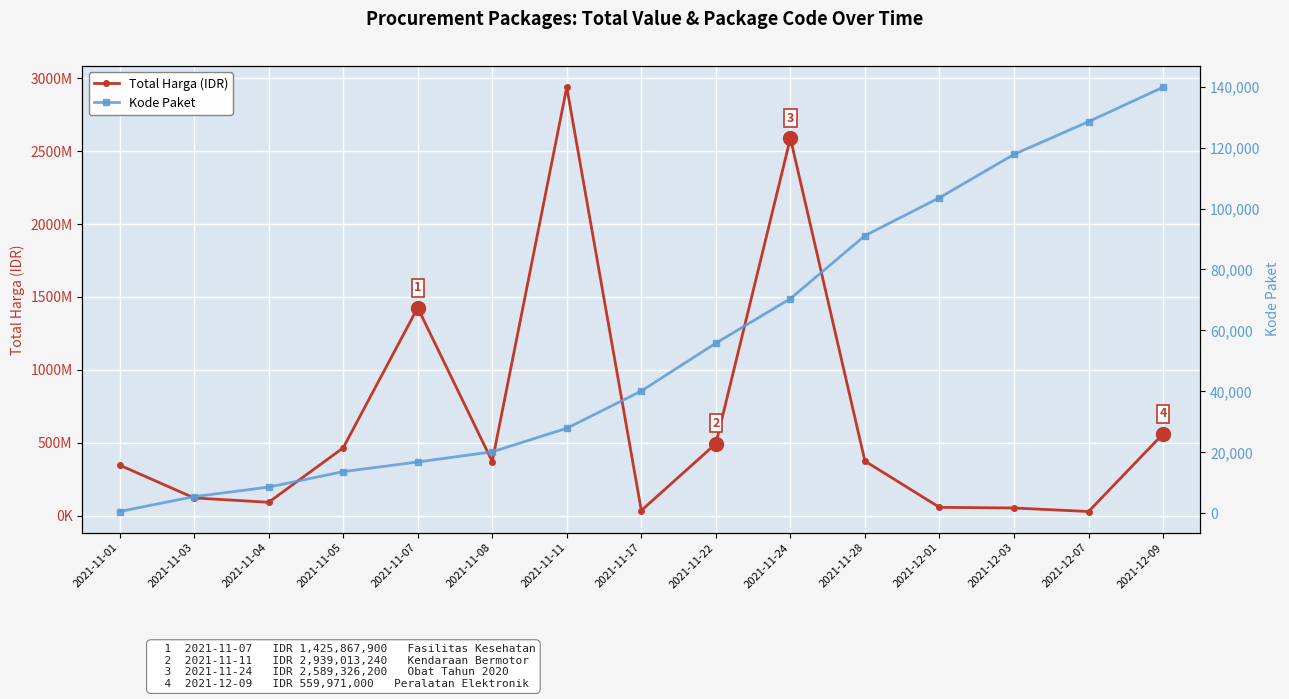

What is the spread (max minus min) of values at 2021-12-09?

559831183